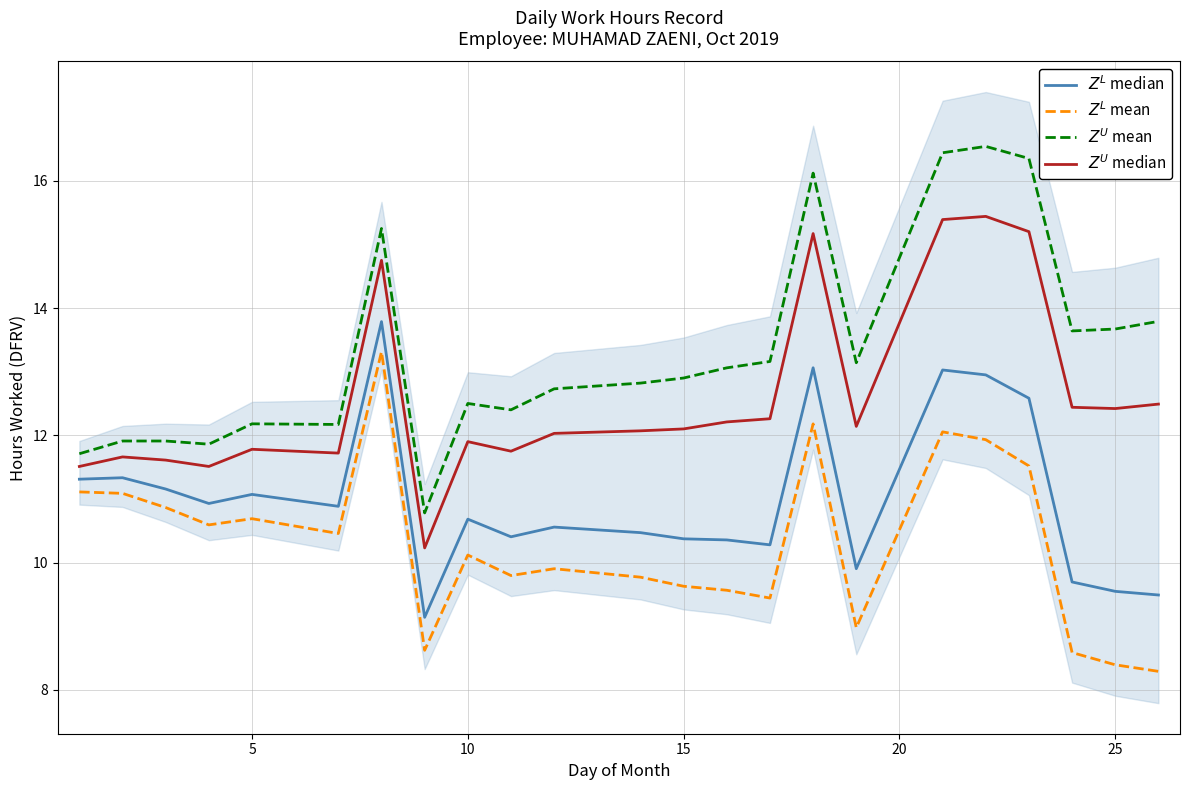

Is this an area chart (filled region under the line)?

No